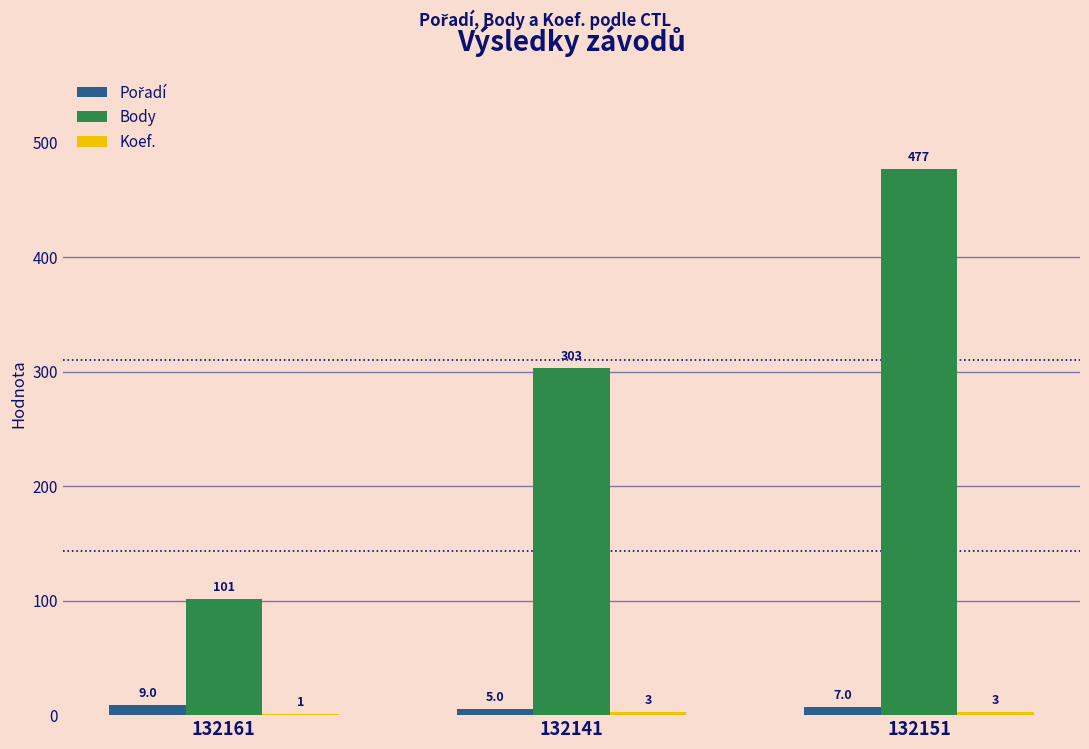

What is the sum of the Body values at 132151 and 132141?

780